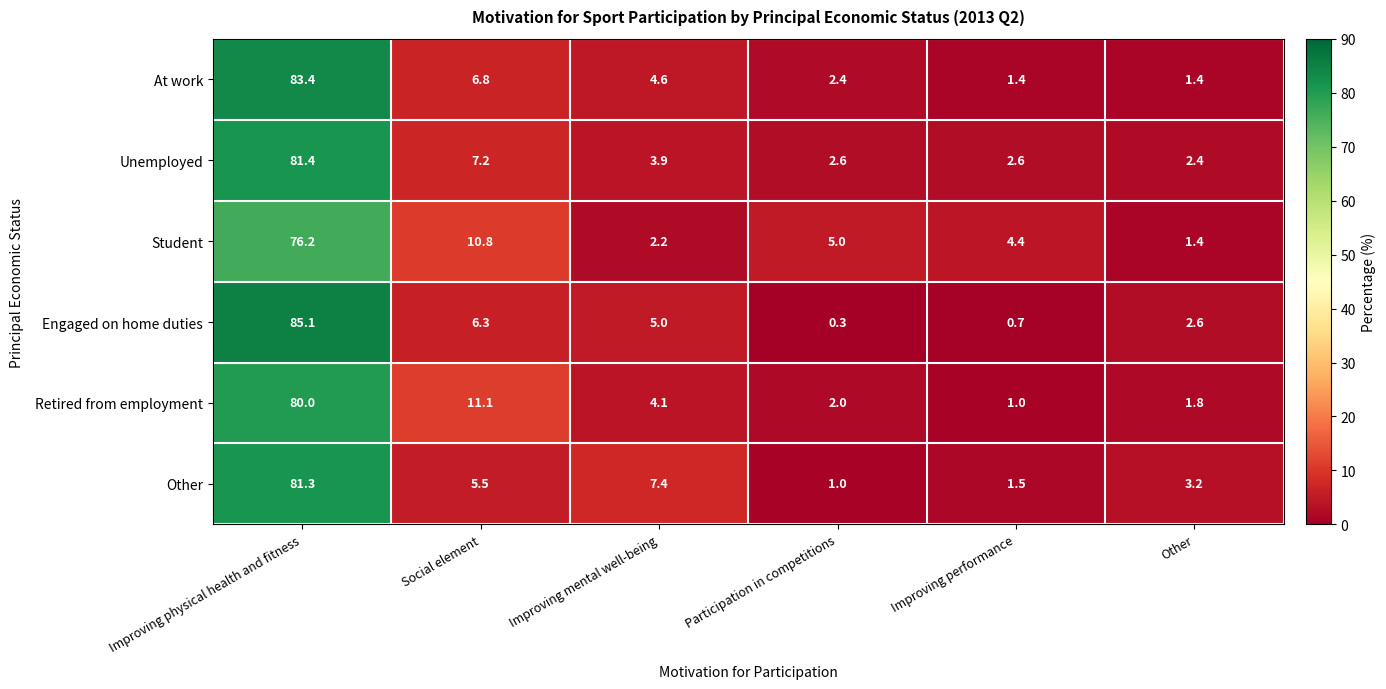

Rank the categories by Other value from highest to lowest.

Improving physical health and fitness, Improving mental well-being, Social element, Other, Improving performance, Participation in competitions